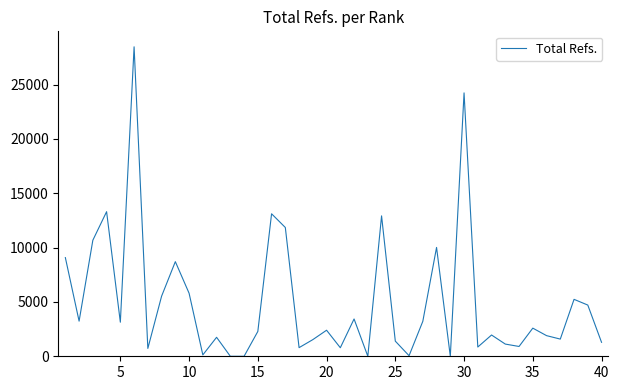

What is the difference between the maximum and minimum values?

28473